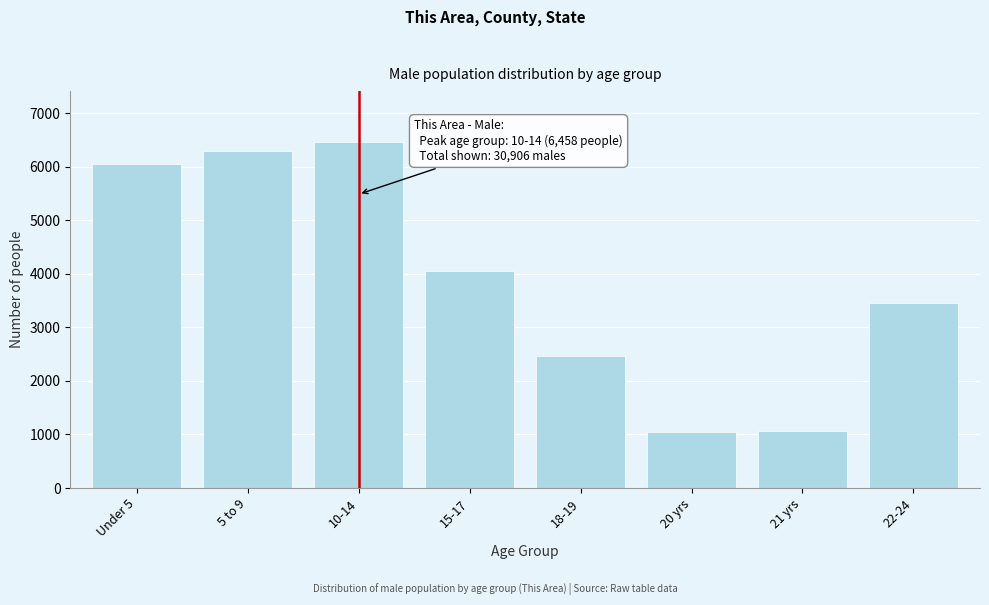

What is the label of the 8th bar from the left?

22-24